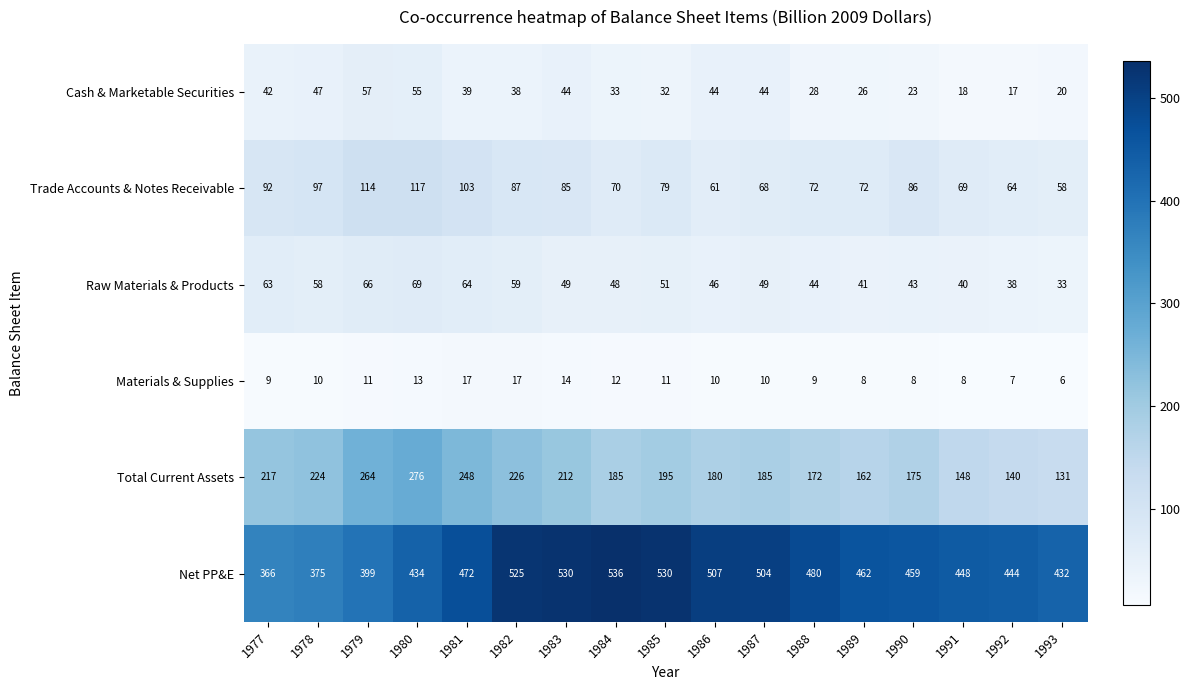

What is the total value across all series at 1992?

710